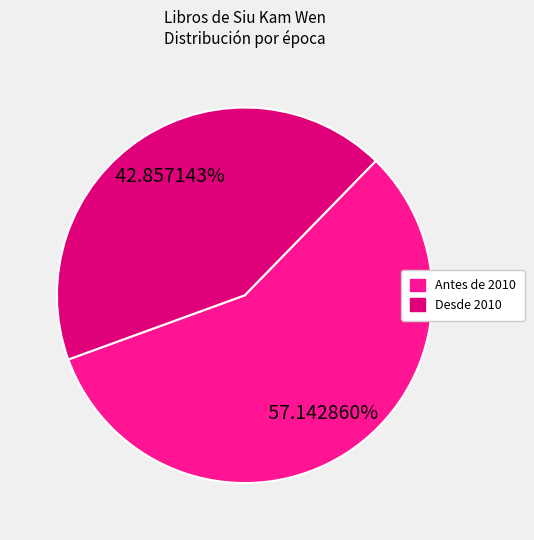

Does any single category account for the majority?

Yes